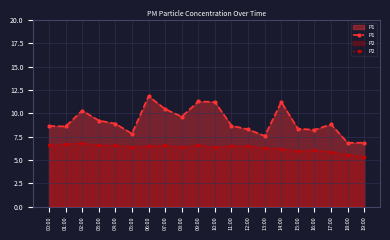

Reading left to right, list all the values displayed in this chart.

P1: 8.7	8.6	10.3	9.2	8.9	7.8	11.8	10.5	9.7	11.3	11.2	8.7	8.3	7.6	11.2	8.3	8.2	8.8	6.8	6.8
P2: 6.5	6.7	6.8	6.5	6.6	6.4	6.5	6.5	6.4	6.6	6.3	6.5	6.5	6.3	6.2	6.0	6.0	5.9	5.6	5.3